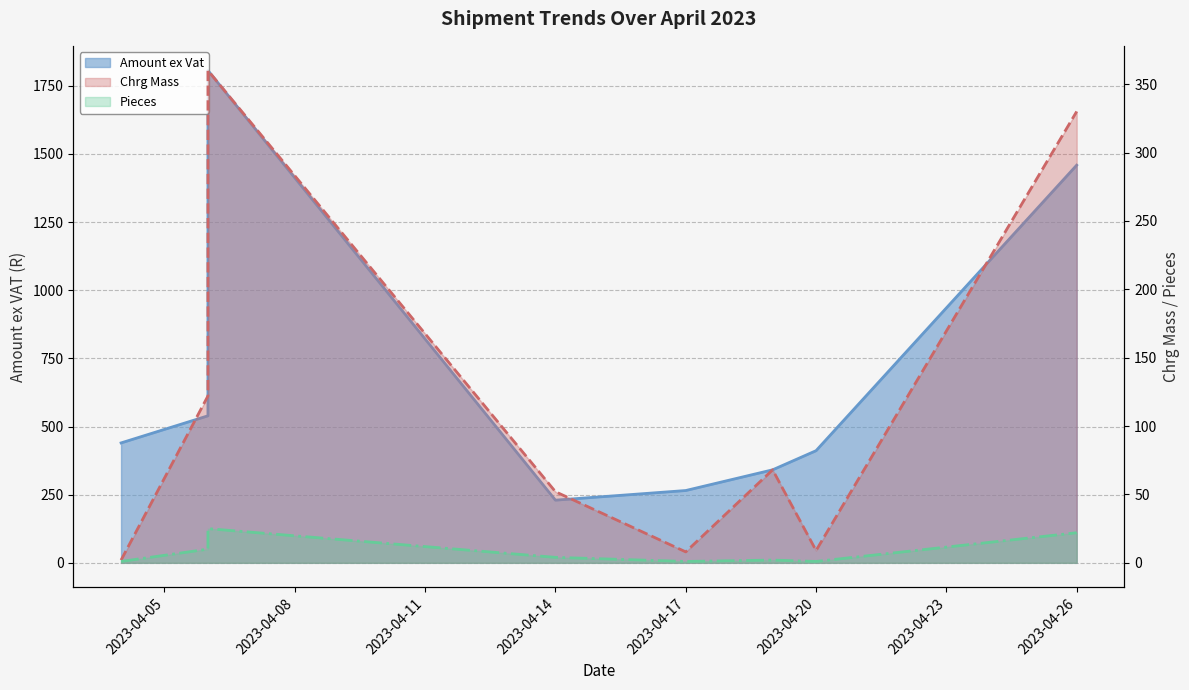

At which label does Pieces first exceed 4?

2023-04-06